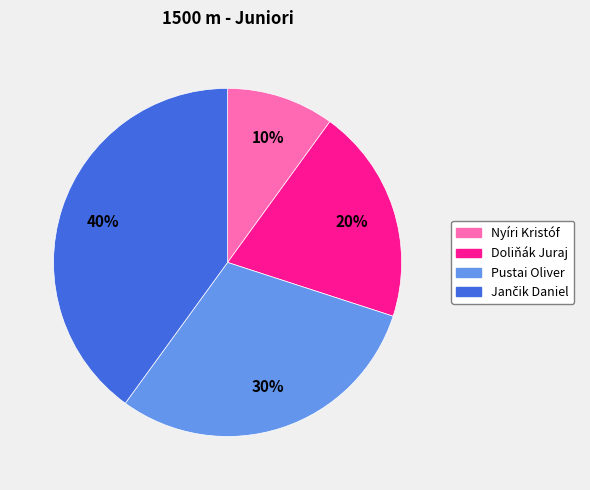

What percentage is the Nyíri Kristóf slice, to the nearest percent?

10%